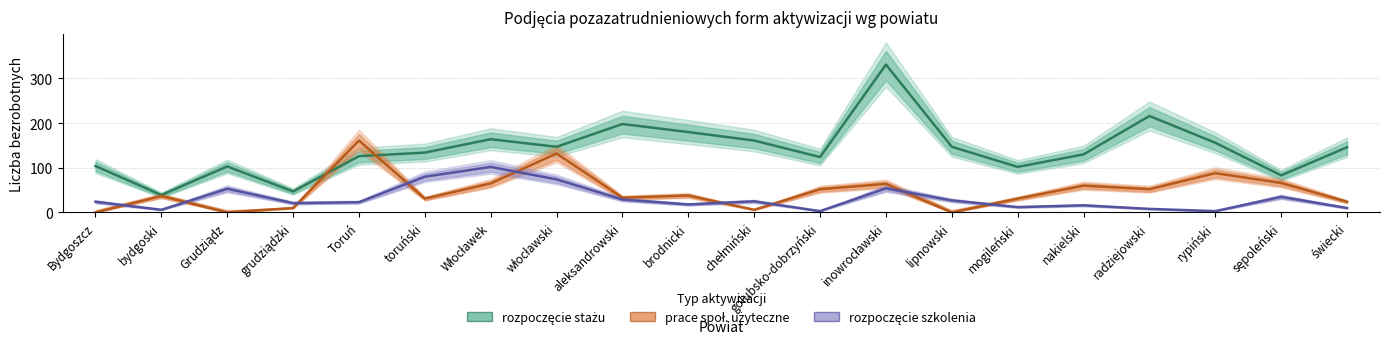

Reading right to left, transcribe all the data shown in this chart.

rozpoczęcie stażu: świecki=146	sępoleński=83	rypiński=156	radziejowski=216	nakielski=130	mogileński=102	lipnowski=147	inowrocławski=331	golubsko-dobrzyński=124	chełmiński=161	brodnicki=180	aleksandrowski=198	włocławski=147	Włocławek=164	toruński=134	Toruń=126	grudziądzki=47	Grudziądz=103	bydgoski=39	Bydgoszcz=104
rozpoczęcie prac społ. użytecznych: świecki=24	sępoleński=66	rypiński=88	radziejowski=52	nakielski=60	mogileński=31	lipnowski=0	inowrocławski=64	golubsko-dobrzyński=52	chełmiński=6	brodnicki=38	aleksandrowski=33	włocławski=132	Włocławek=65	toruński=31	Toruń=161	grudziądzki=10	Grudziądz=0	bydgoski=37	Bydgoszcz=0
rozpoczęcie szkolenia: świecki=10	sępoleński=35	rypiński=3	radziejowski=8	nakielski=16	mogileński=12	lipnowski=27	inowrocławski=54	golubsko-dobrzyński=3	chełmiński=25	brodnicki=18	aleksandrowski=29	włocławski=74	Włocławek=102	toruński=80	Toruń=23	grudziądzki=21	Grudziądz=53	bydgoski=6	Bydgoszcz=24